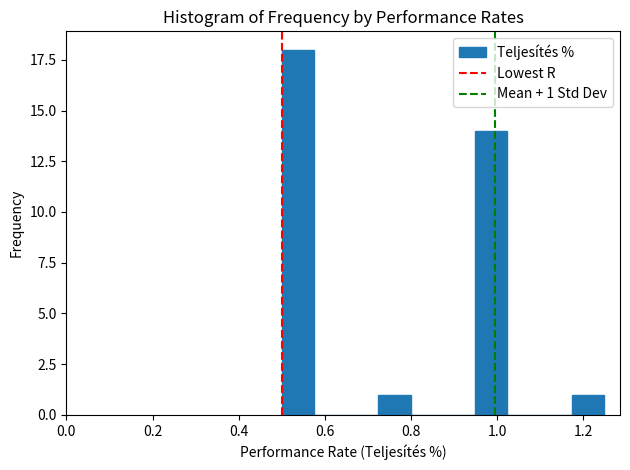

Read against the x-axis, roughly where is the centre of the tallest bar?

0.54